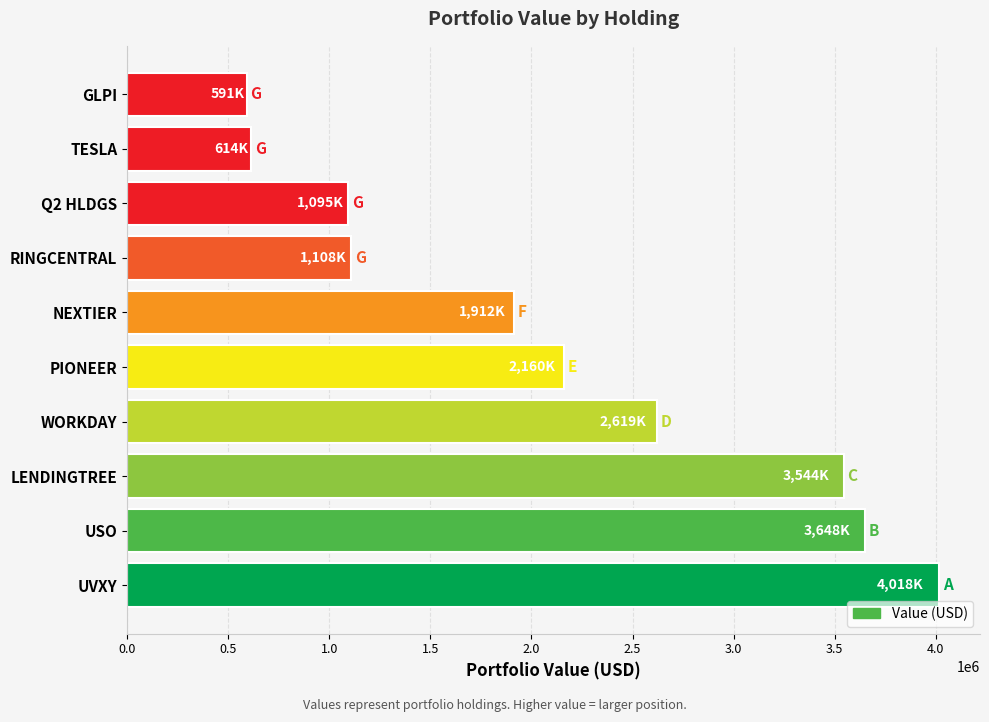

The chart shows a value of 1912000 at NEXTIER. True or false?

True